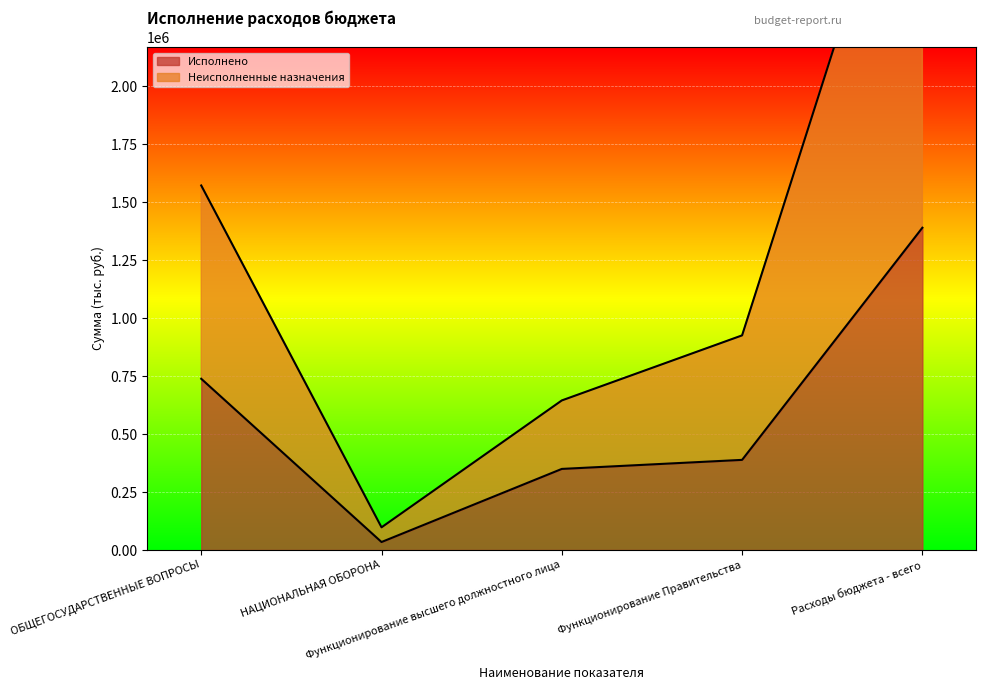

Reading left to right, what are all the values shown in this chart?

Исполнено: 738791.7	34435.3	349879.4	388912.3	1390638.0
Неисполненные назначения: 1572900.0	97900.0	645400.0	926100.0	3363700.0